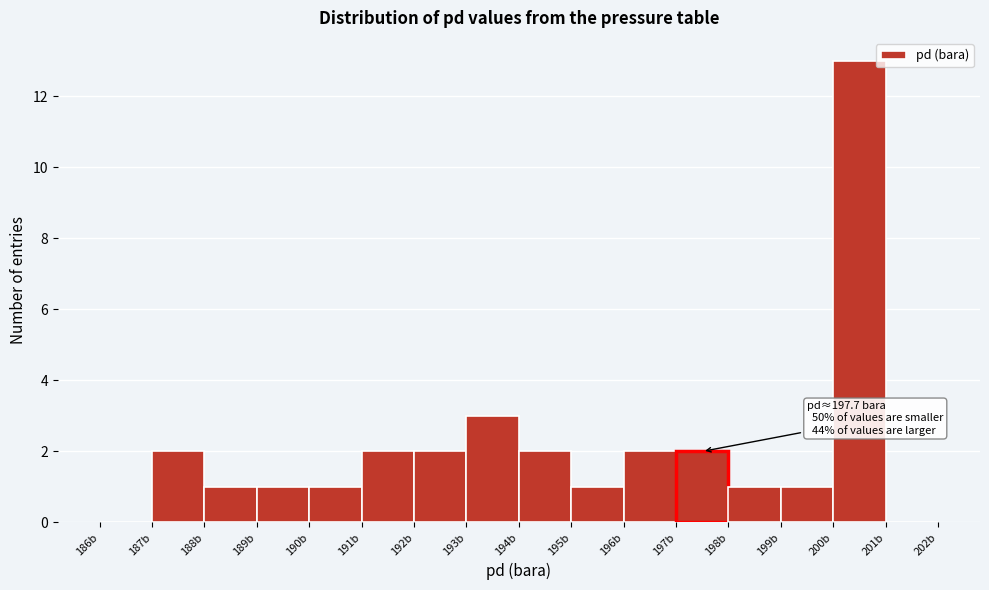

Which range on the x-axis has the tallest bar?

200 to 201